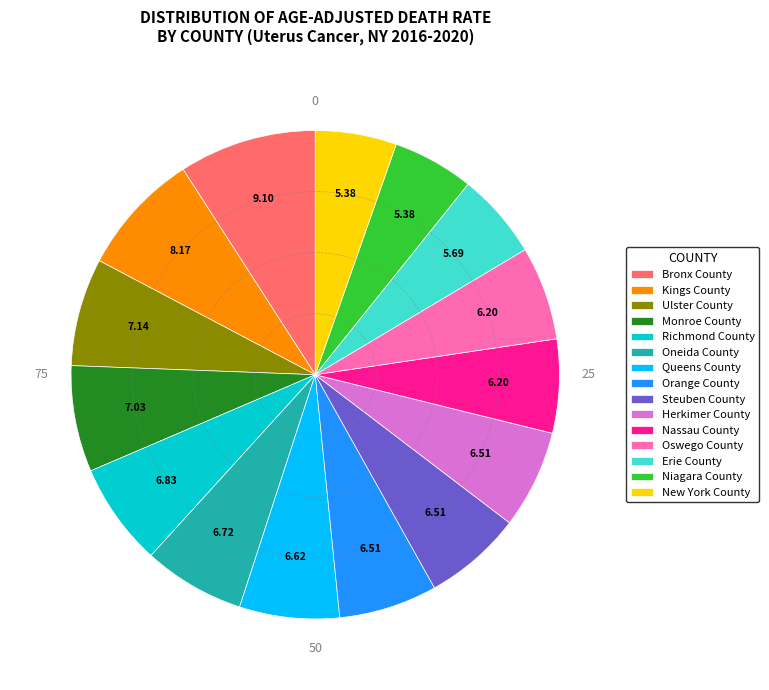

Is the sum of Queens County and New York County greater than half?

No